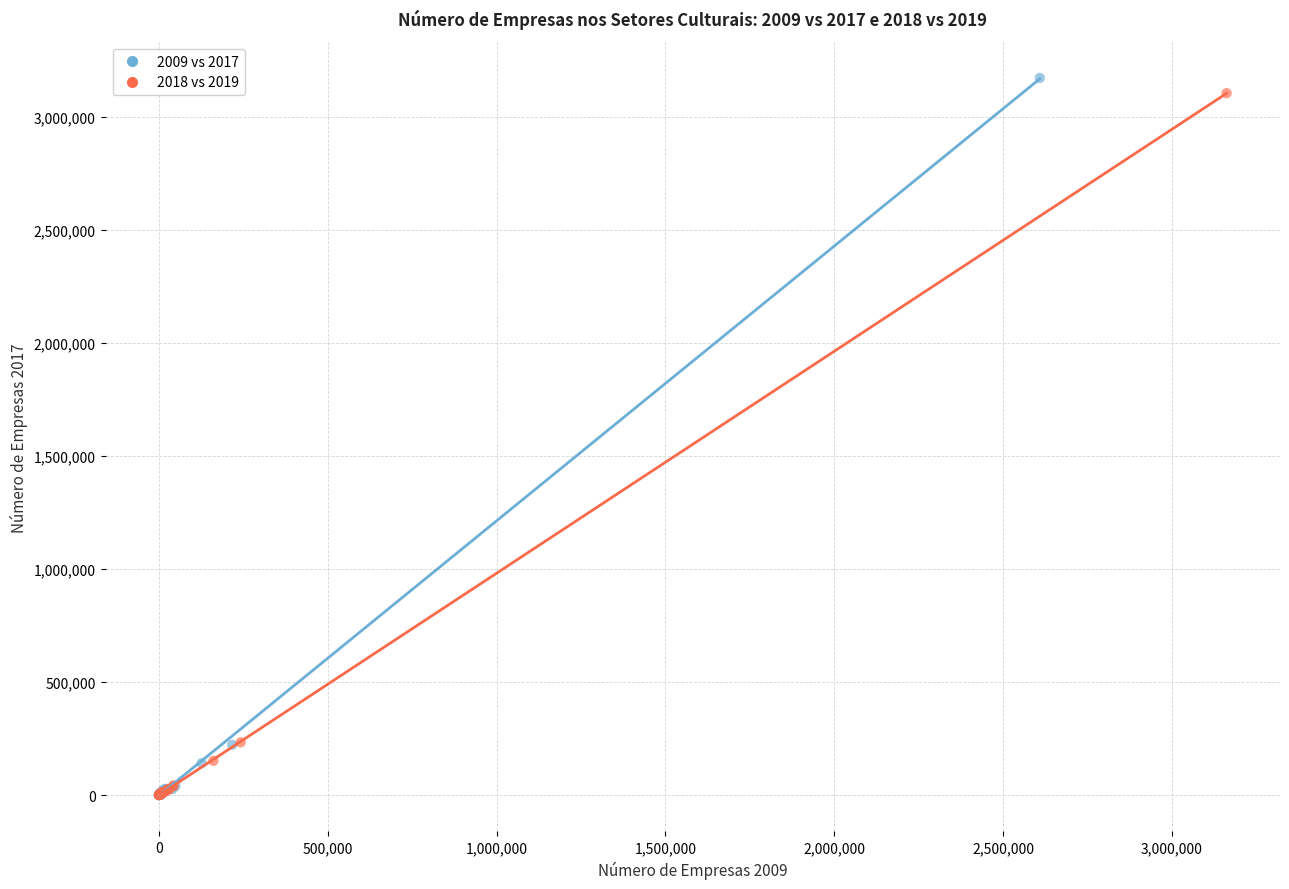

Which series has the widest spread of Y values?

2009 vs 2017